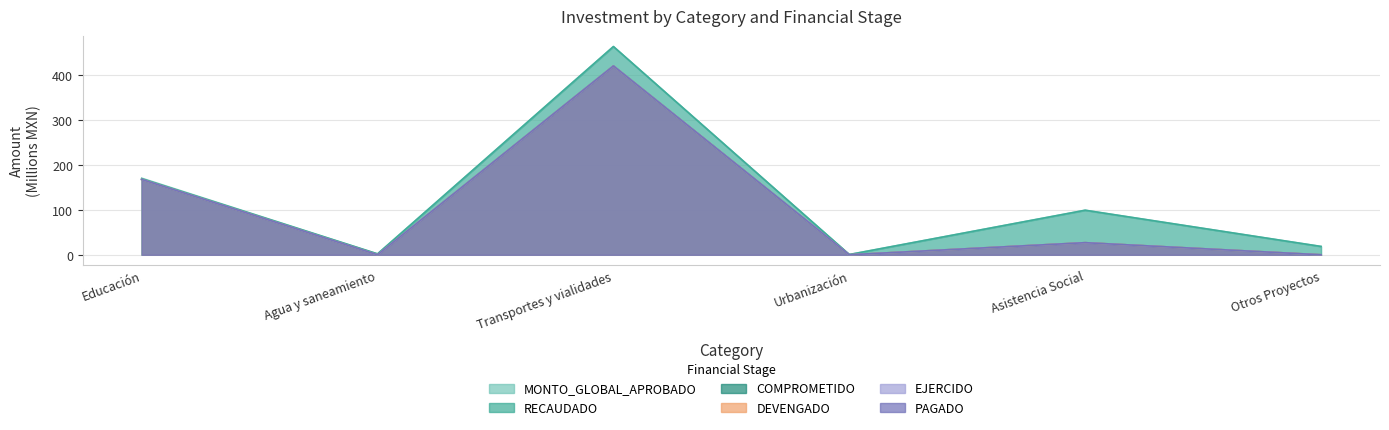

Which series has the widest spread of values?

RECAUDADO